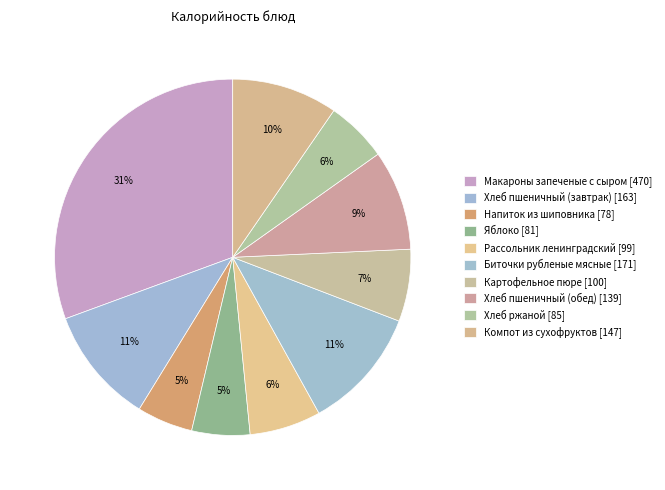

Is there any slice that represents more than half of the pie?

No